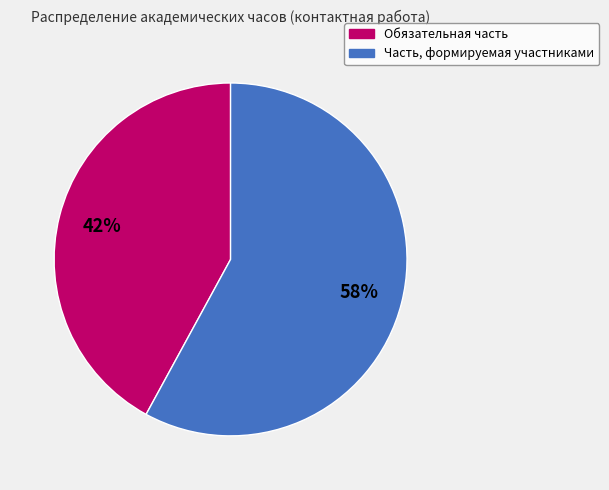

Which has a higher value, Обязательная часть or Часть, формируемая участниками?

Часть, формируемая участниками